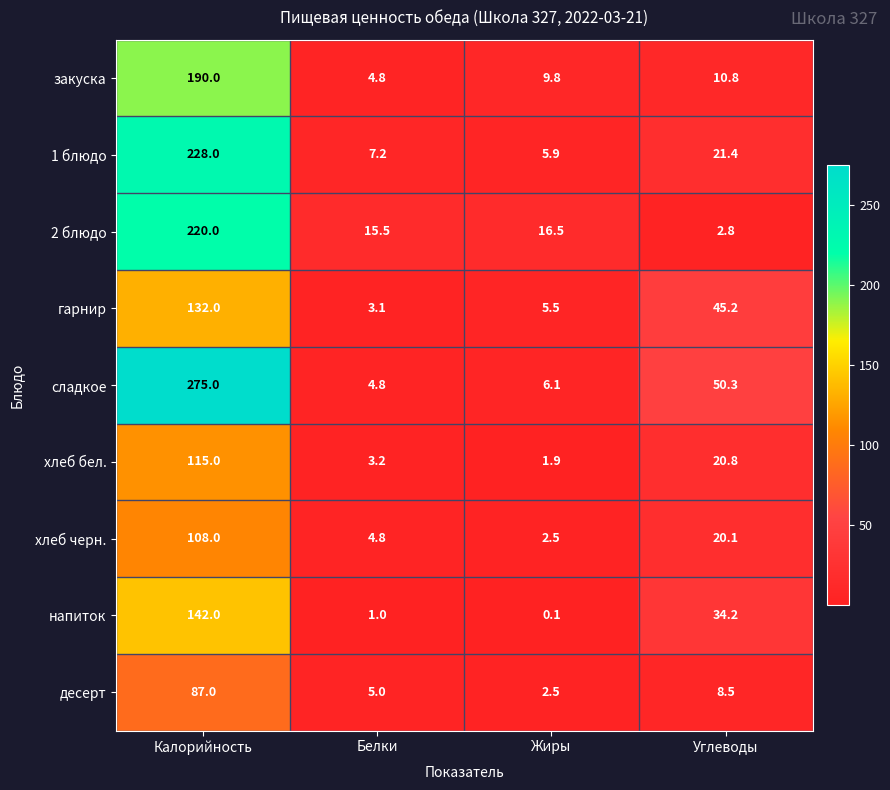

True or false: десерт has a value of 117.2 at Калорийность.

False